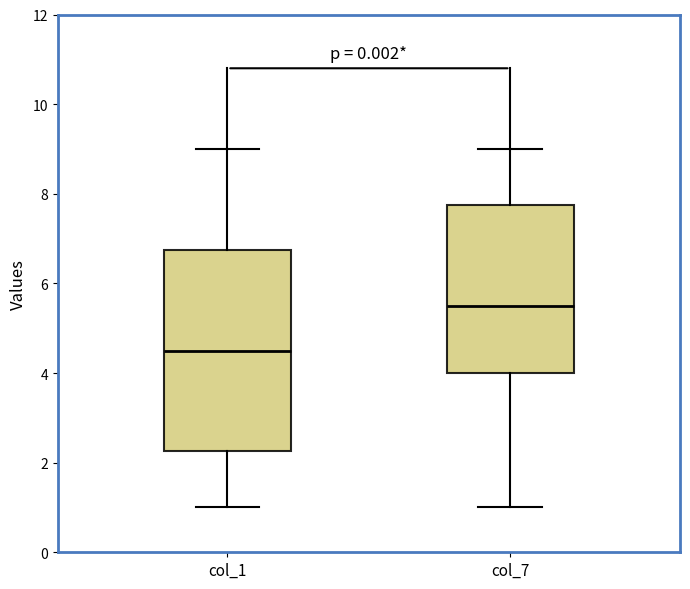

Which box is the tallest, from its lower edge to its upper edge?

col_1